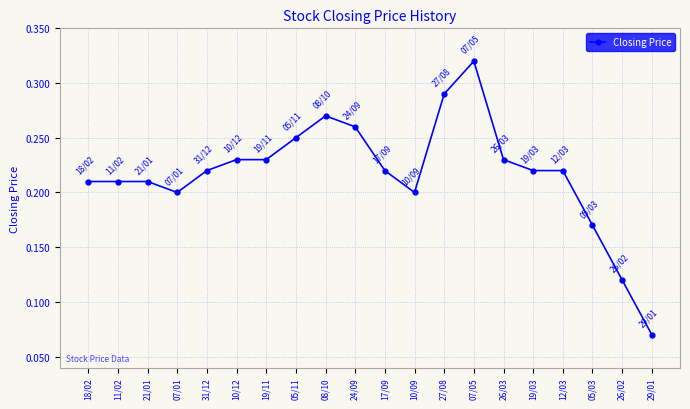

Count the values in the range 0 to 1.

20